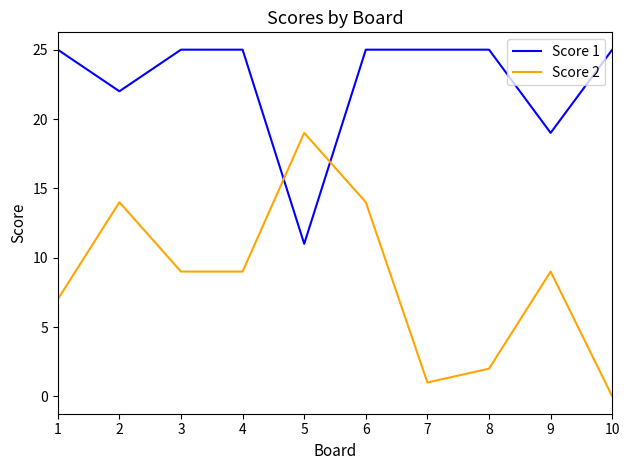

Does the chart display data point markers on the line(s)?

No